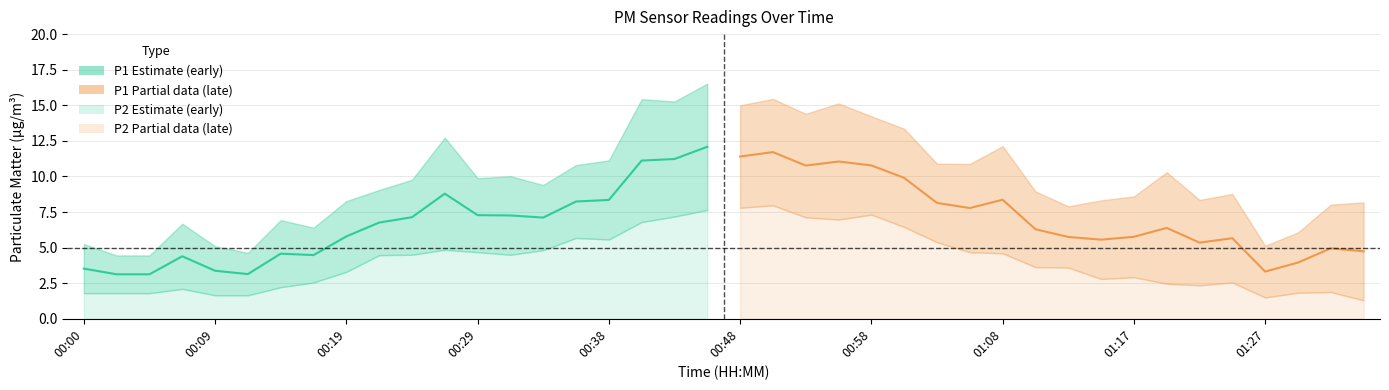

What is the difference between the P1/P2 midline (early) values at 18 and 01:27?

4.5